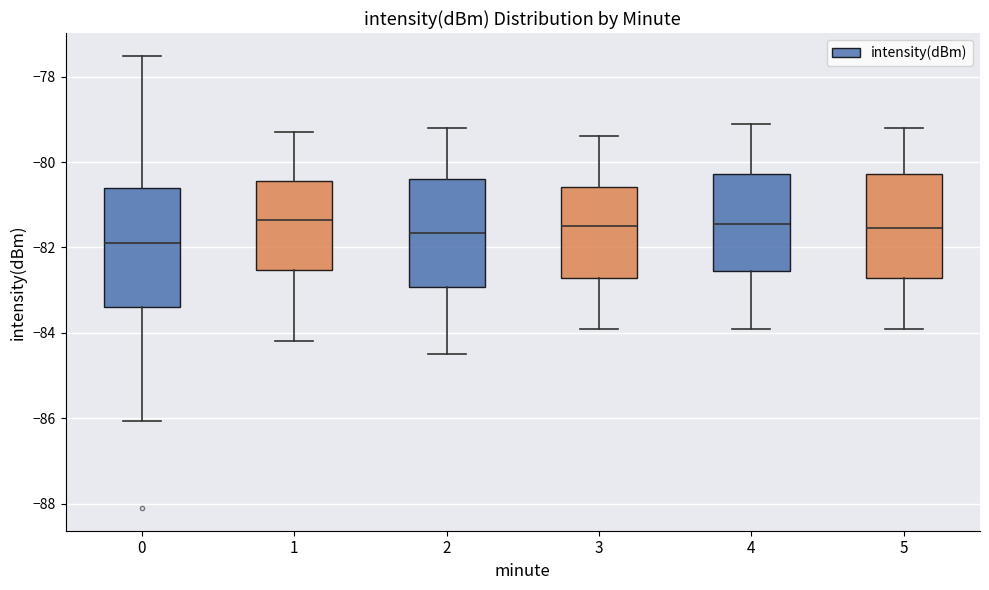

Which box has the lowest median line?

0